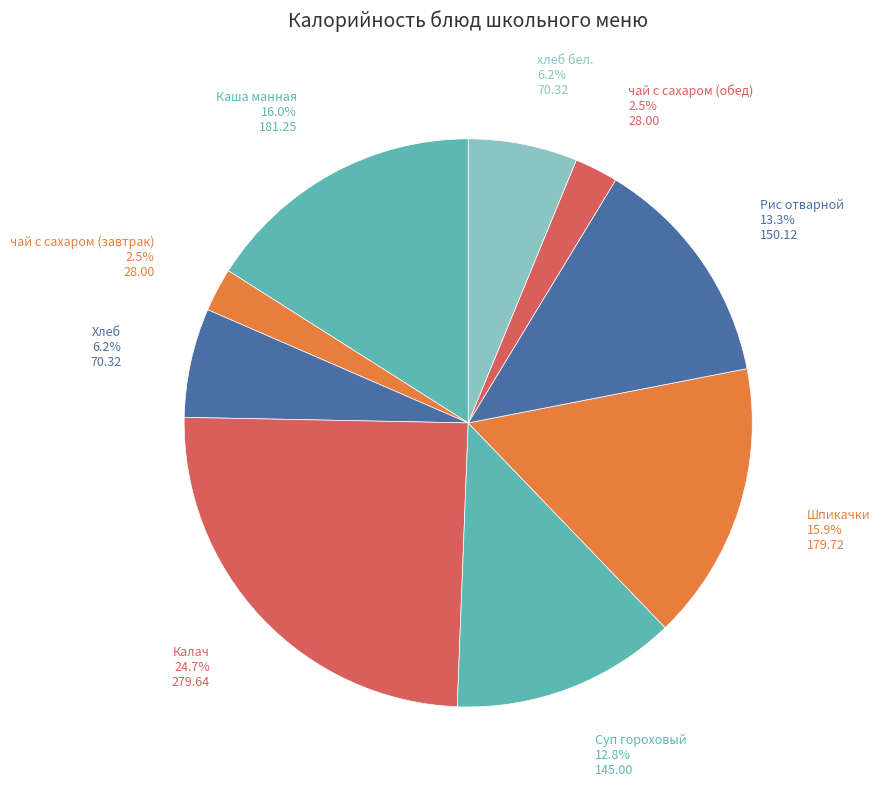

Which slice is the largest?

Калач